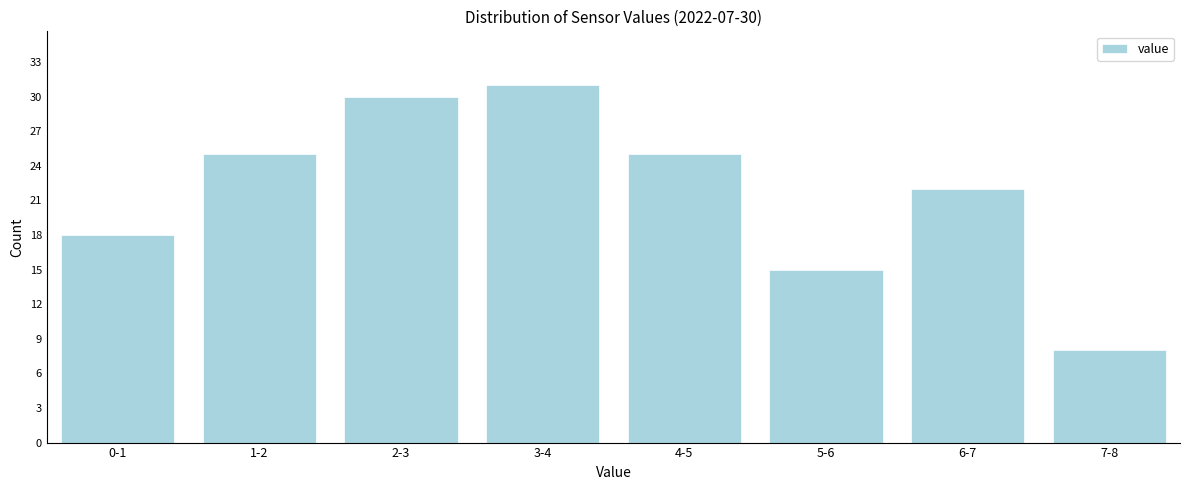

Reading left to right, what are all the values shown in this chart?

18	25	30	31	25	15	22	8